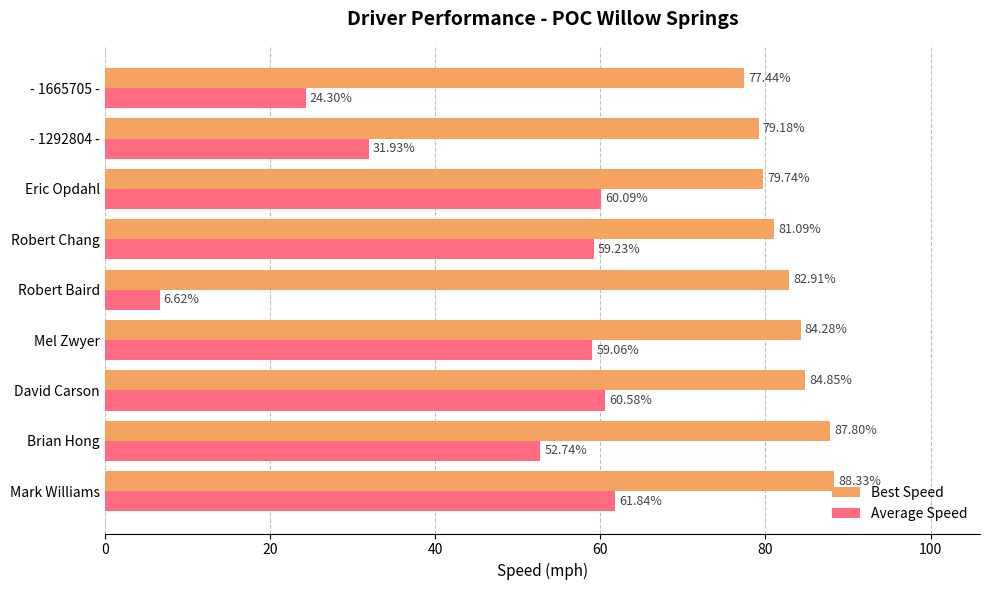

Which series has the widest spread of values?

Average Speed